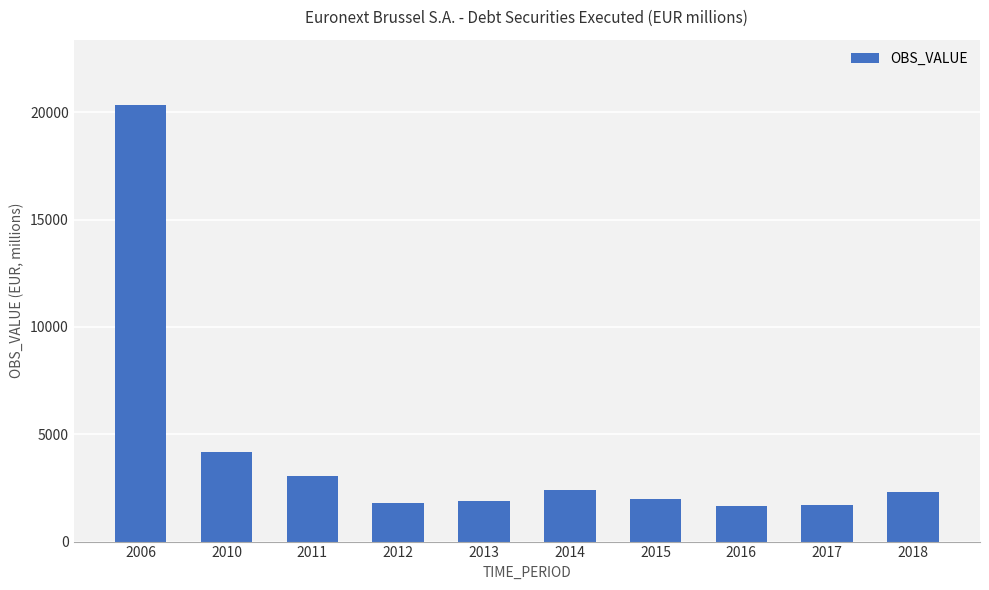

True or false: the data shows 1980.0 at 2015.

True